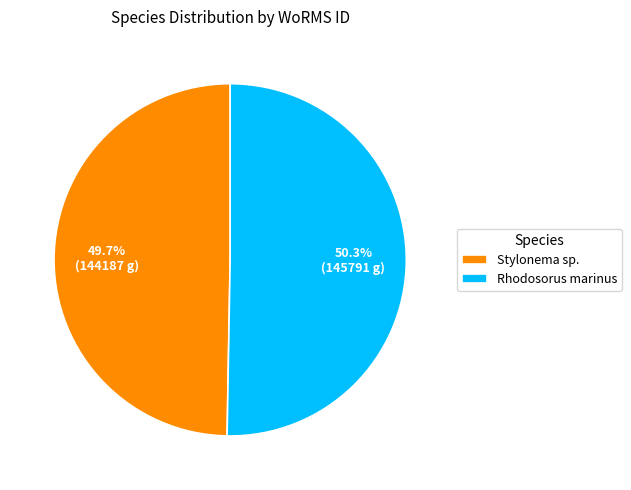

What percentage is the Rhodosorus marinus slice, to the nearest percent?

50%